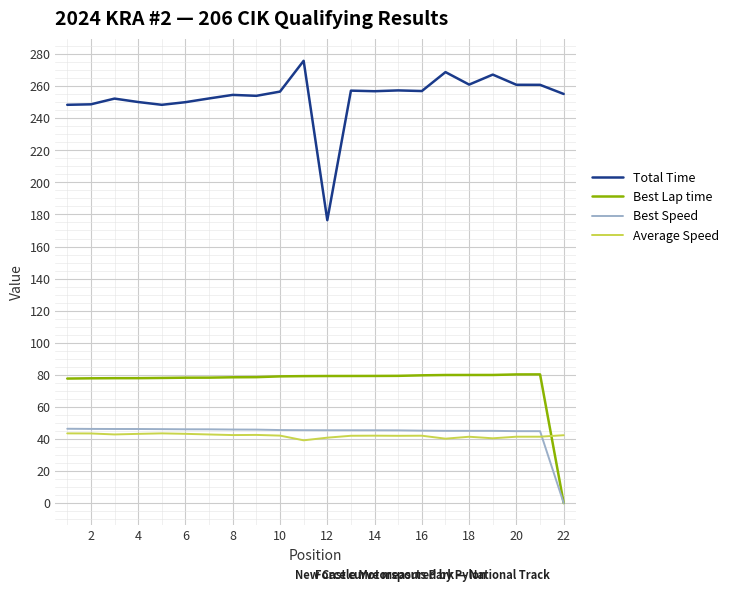

True or false: Average Speed has more than 0 points higher than both neighbors.

True